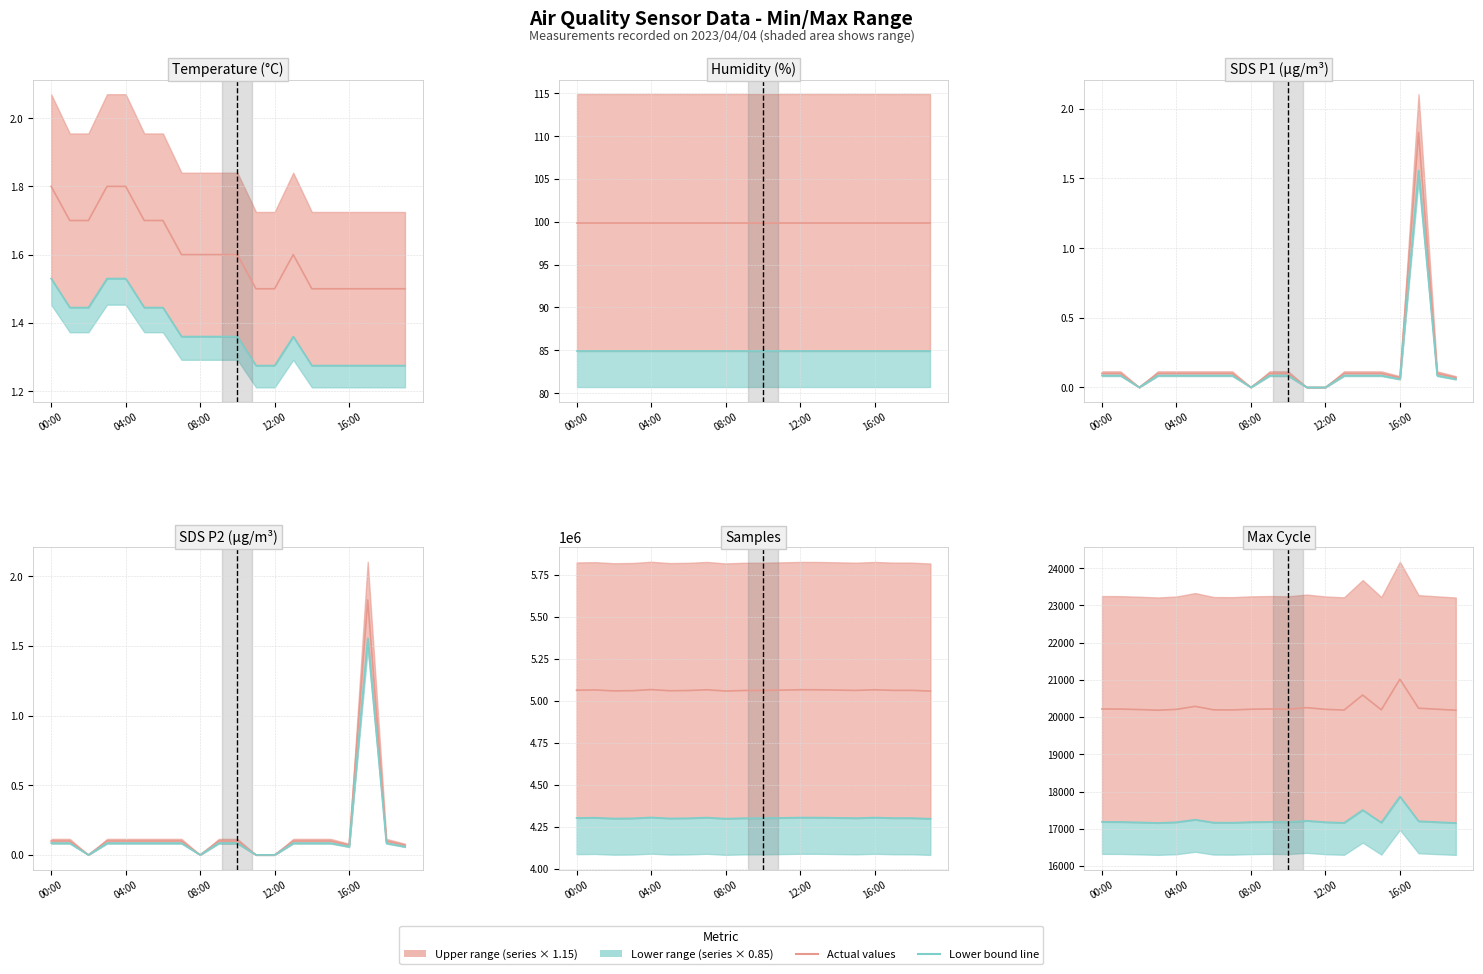

Rank the series at 9 from lowest to highest value.

Lower bound, Actual